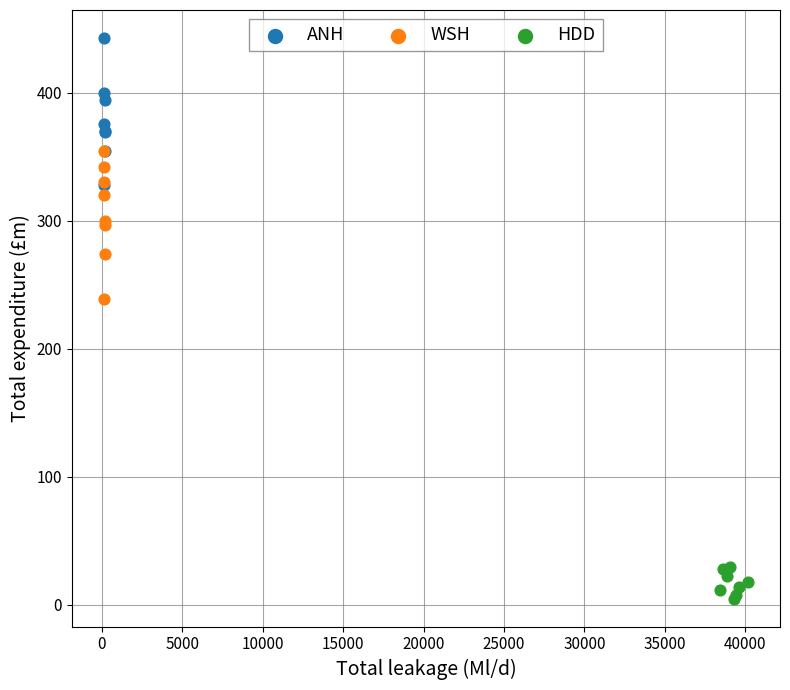

Which series reaches the maximum Y coordinate?

ANH